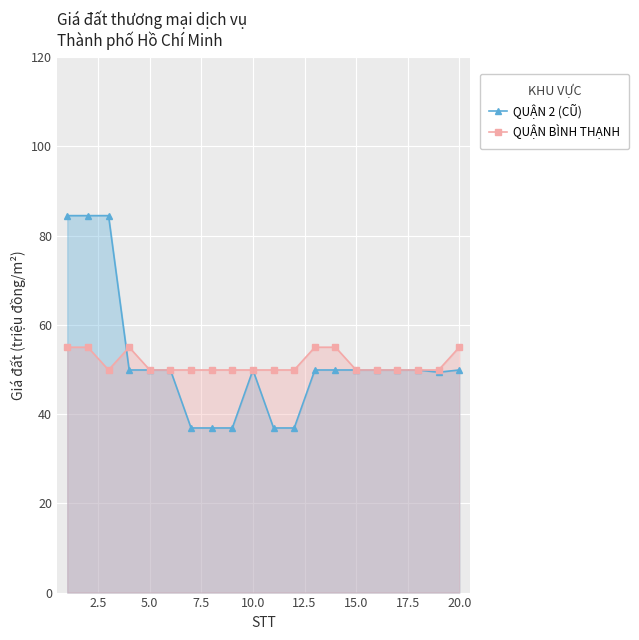

What are all the series names shown in the legend?

QUẬN 2 (CŨ), QUẬN BÌNH THẠNH